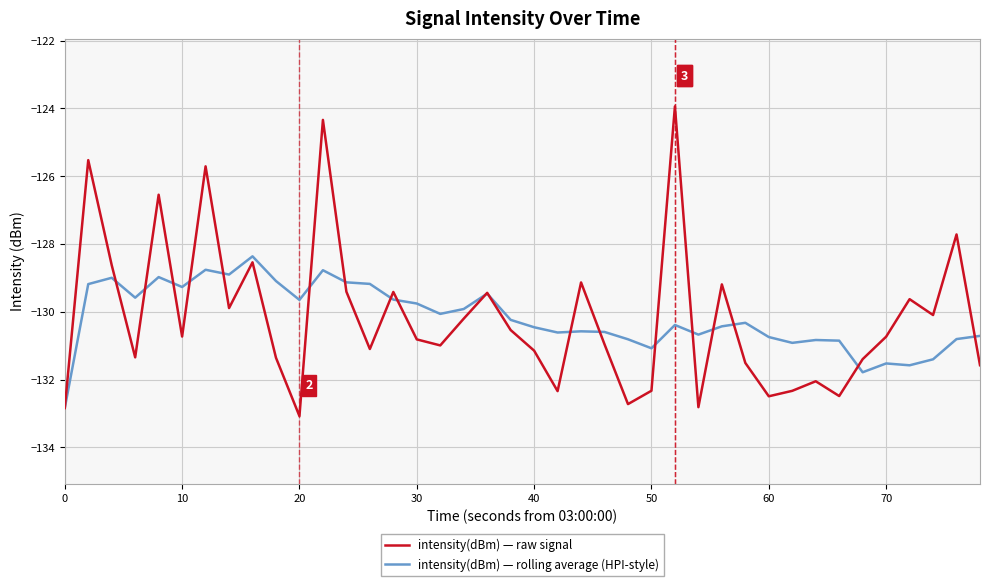

What is the smallest value displayed?

-133.1